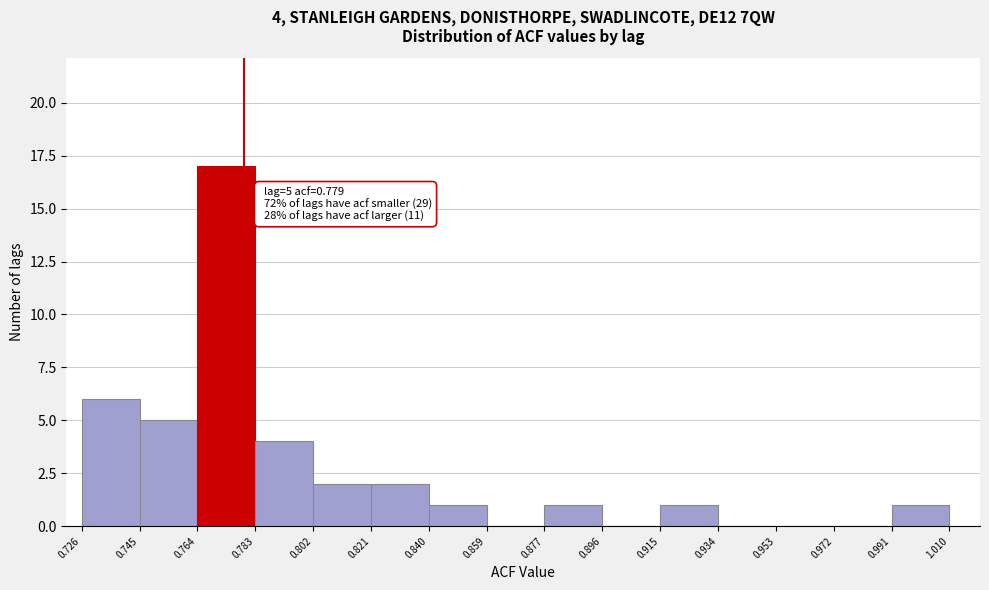

Over which range of the x-axis is the bar tallest?

0.764 to 0.783